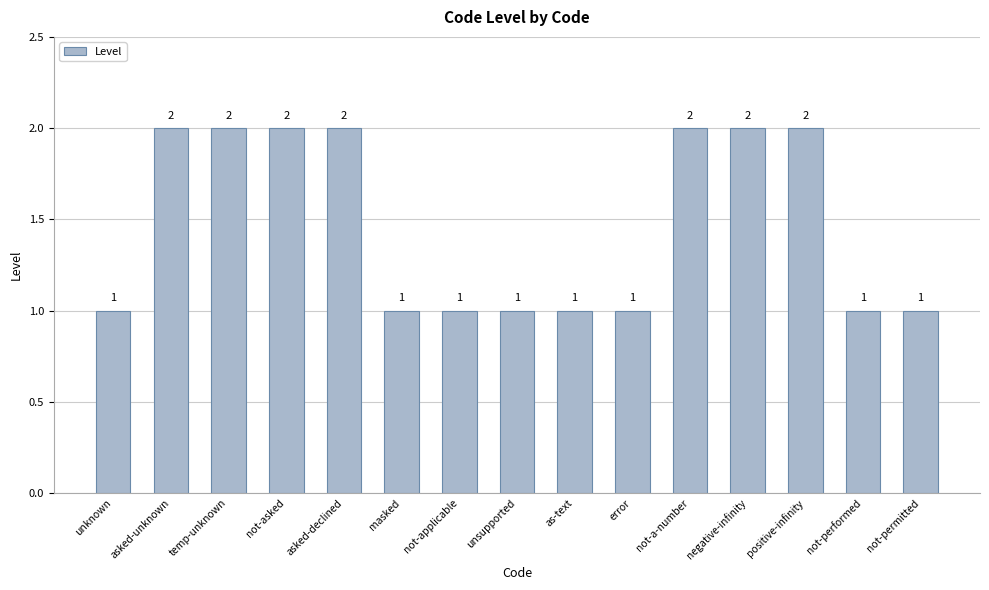

What is the value of the 10th bar from the left?

1